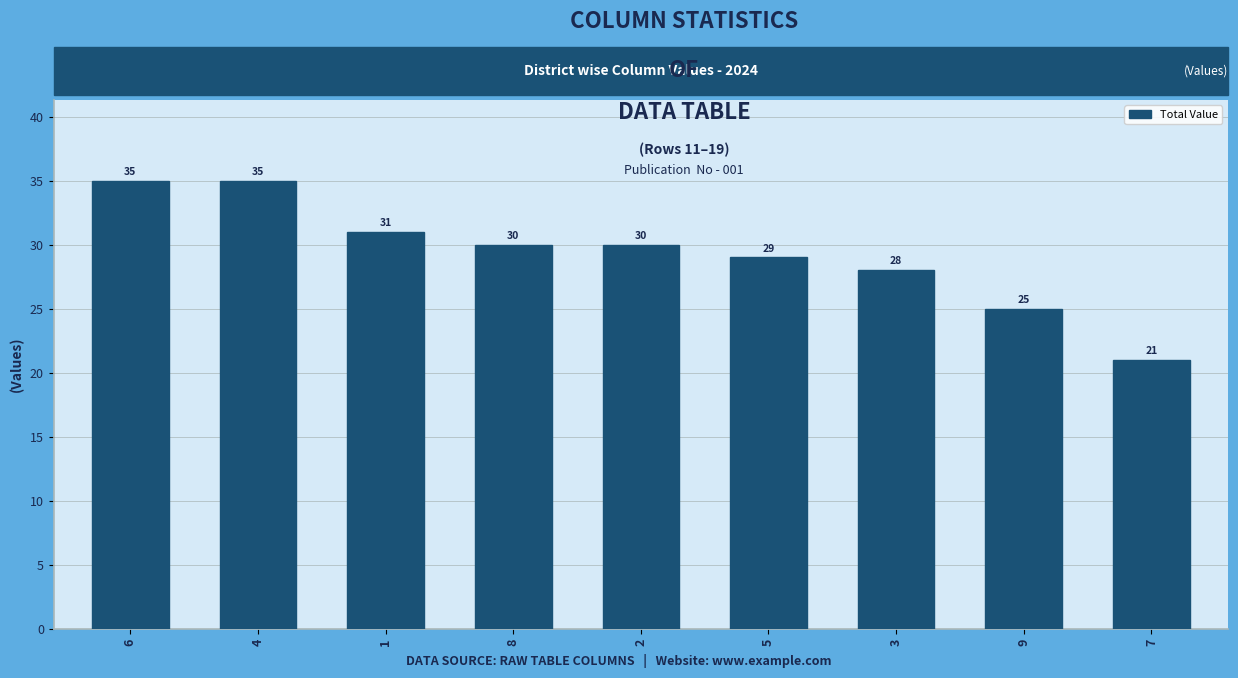

Between 3 and 4, which is larger?

4